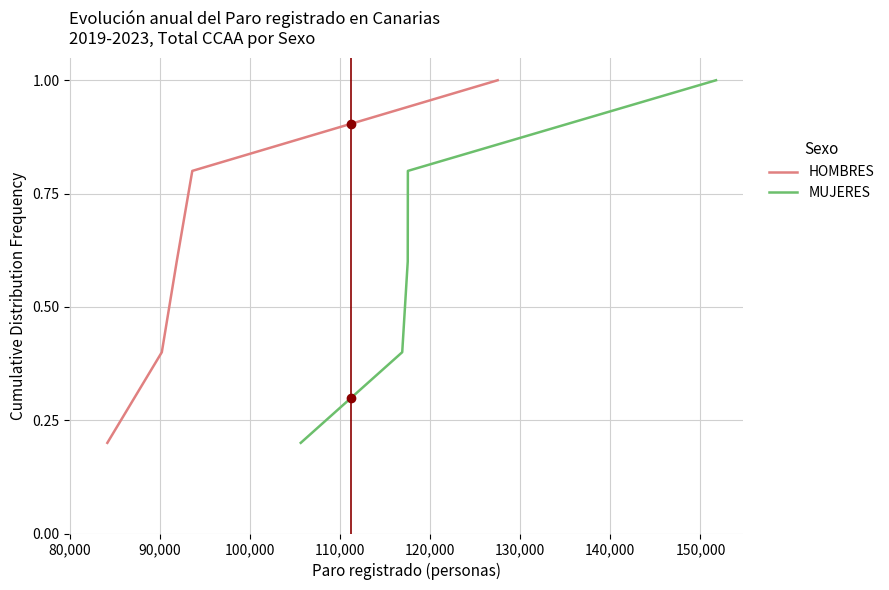

True or false: MUJERES and HOMBRES intersect in this chart.

False